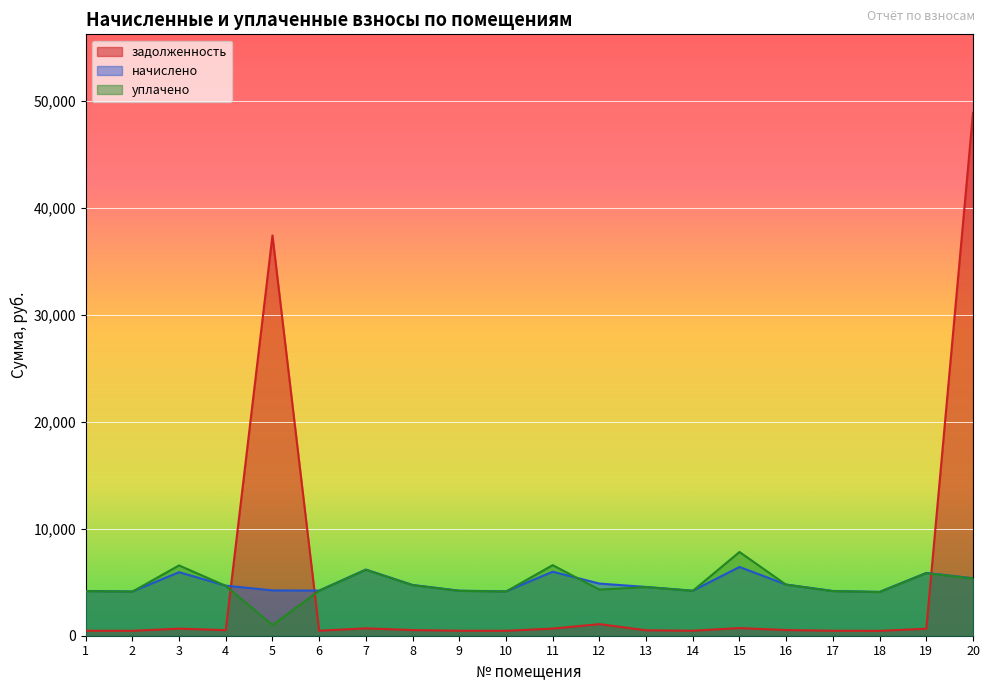

Where do начислено and уплачено first cross each other?

2 and 3